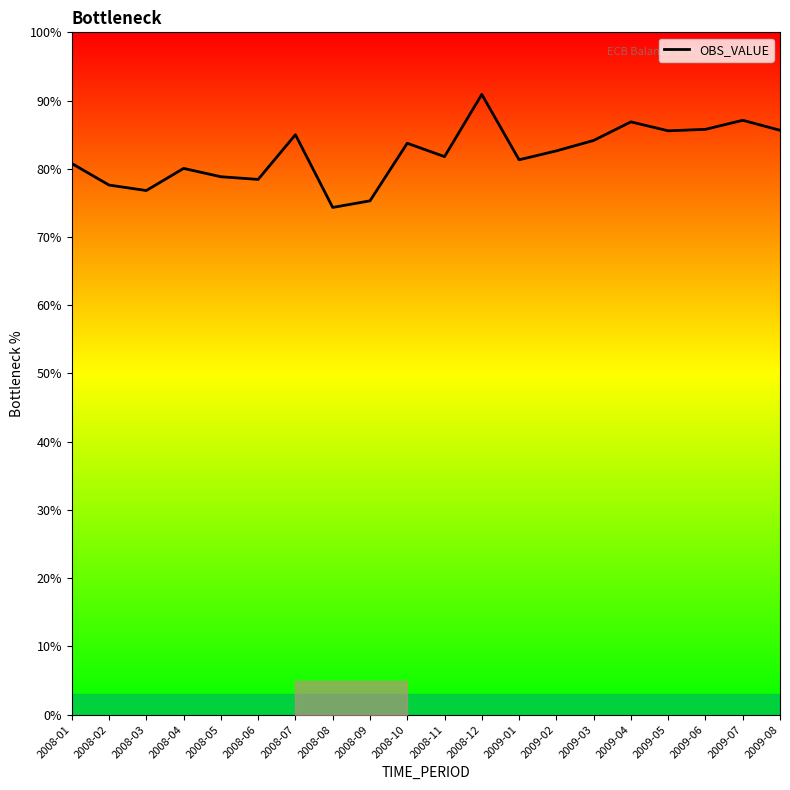

What is the sum of the values at 2009-03 and 2009-07?

171.3